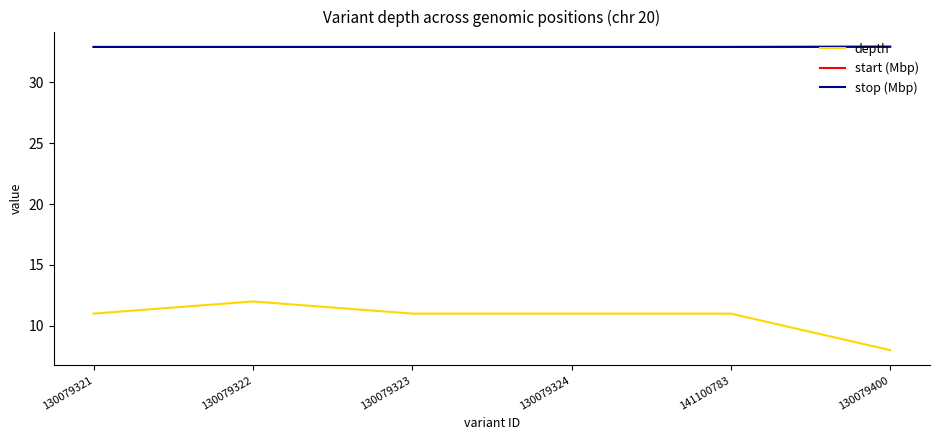

Is it true that stop (Mbp) equals 32.9 at 130079323?

True